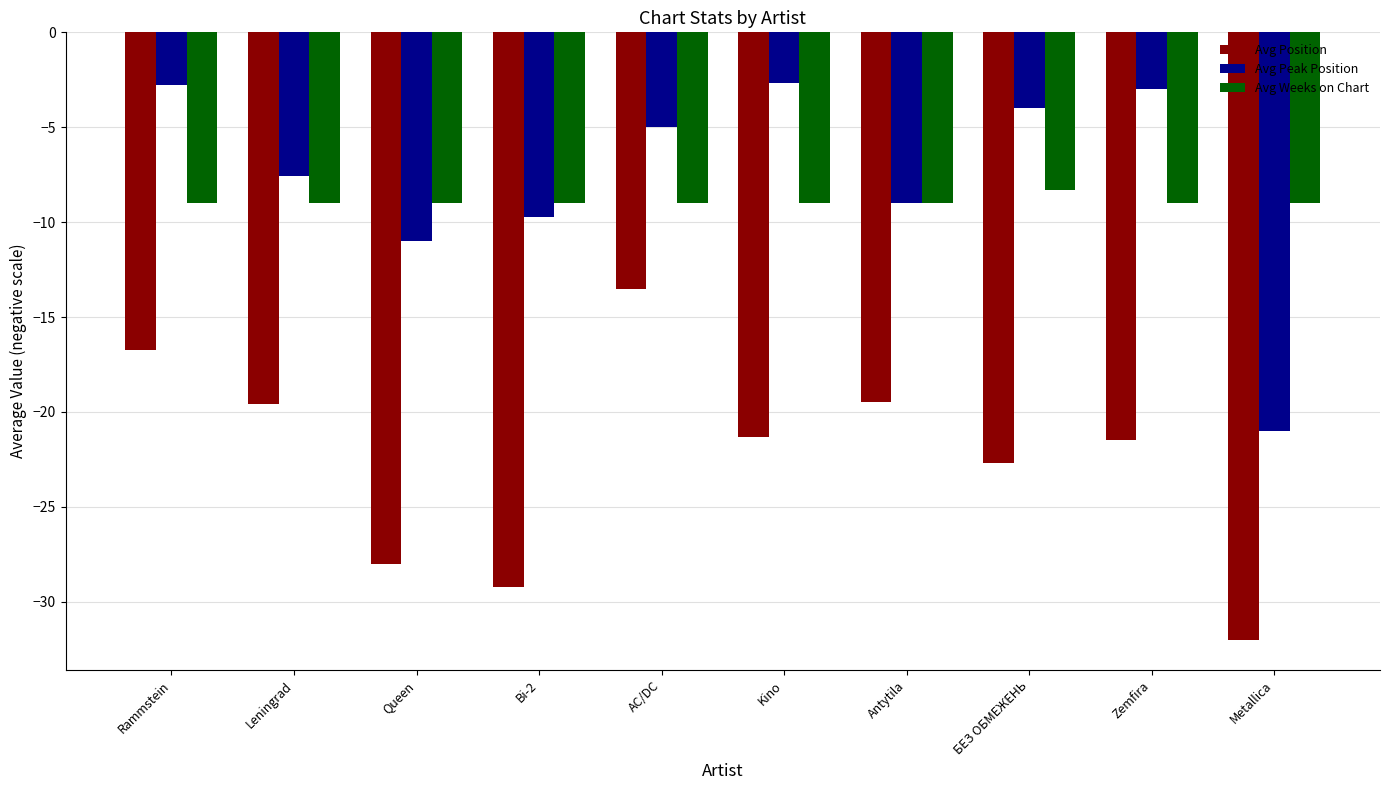

What is the label of the 3rd bar from the left?

Queen